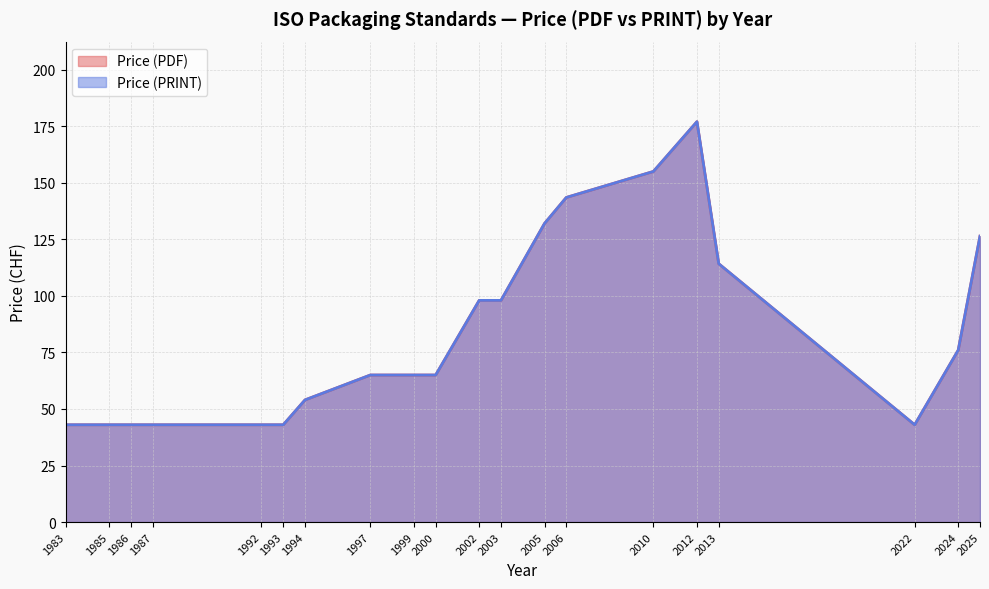

True or false: Price (PRINT) and Price (PDF) intersect in this chart.

False